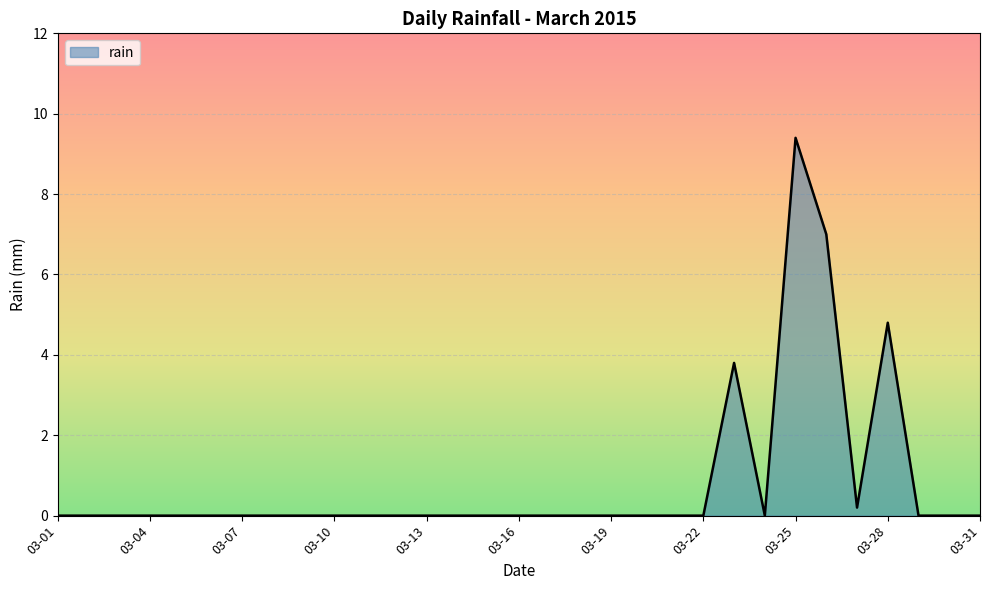

Reading right to left, what are all the values shown in this chart?

0.0	0.0	0.0	4.8	0.2	7.0	9.4	0.0	3.8	0.0	0.0	0.0	0.0	0.0	0.0	0.0	0.0	0.0	0.0	0.0	0.0	0.0	0.0	0.0	0.0	0.0	0.0	0.0	0.0	0.0	0.0